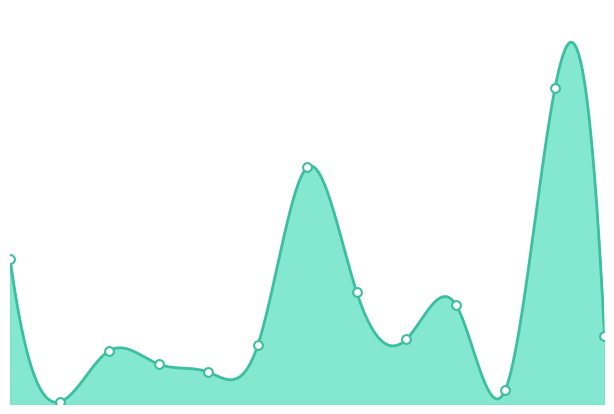

Approximately how many times larger is the value at бутерброд compared to хлеб пшеничный?

0.5